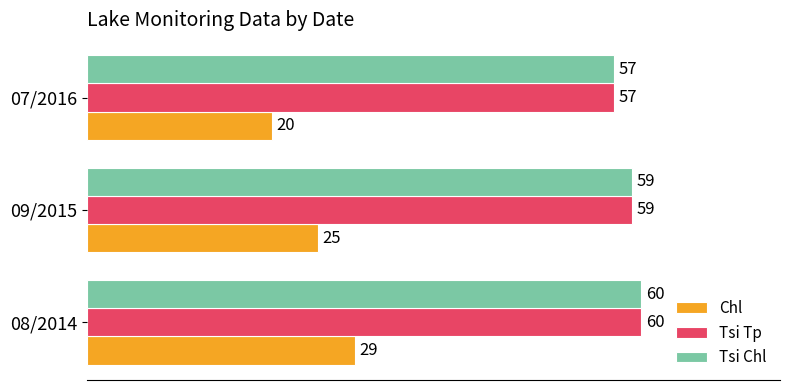

Which series changed the most between 09/2015 and 07/2016?

Chl